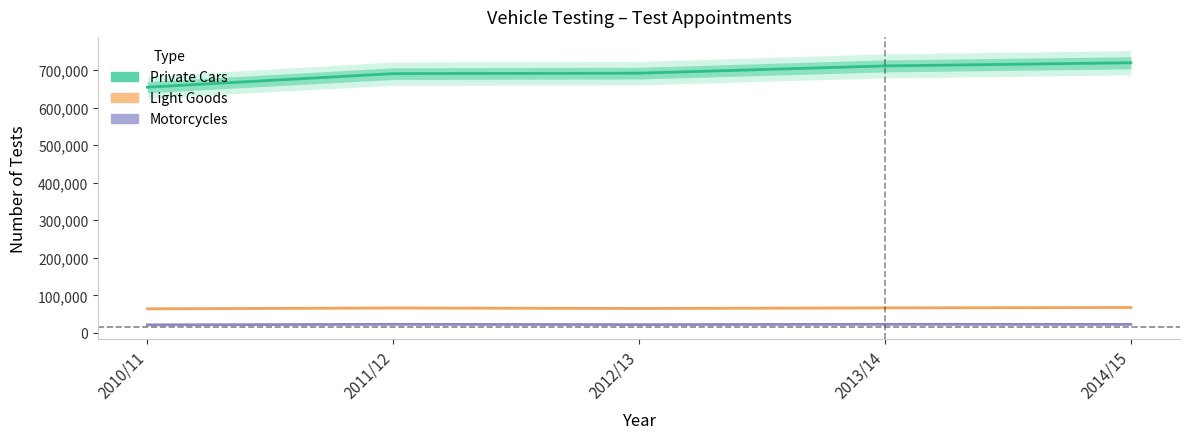

Reading left to right, extract all data points from this chart.

Private Cars: 2010/11=654222	2011/12=690326	2012/13=691510	2013/14=710885	2014/15=719209
Light Goods: 2010/11=64342	2011/12=66628	2012/13=65307	2013/14=66879	2014/15=67825
Motorcycles: 2010/11=21657	2011/12=23017	2012/13=22326	2013/14=23043	2014/15=22844